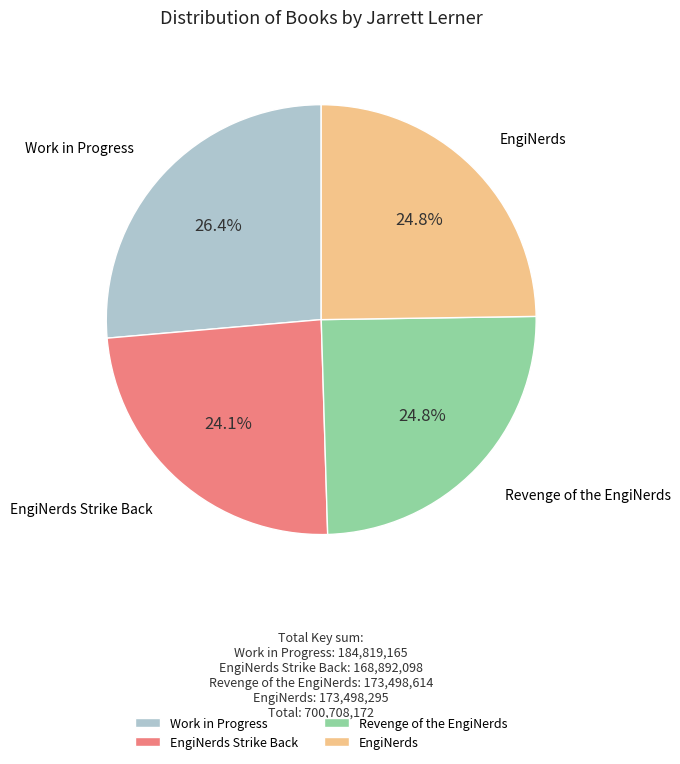

What is the ratio of the value at Work in Progress to the value at EngiNerds?

1.1